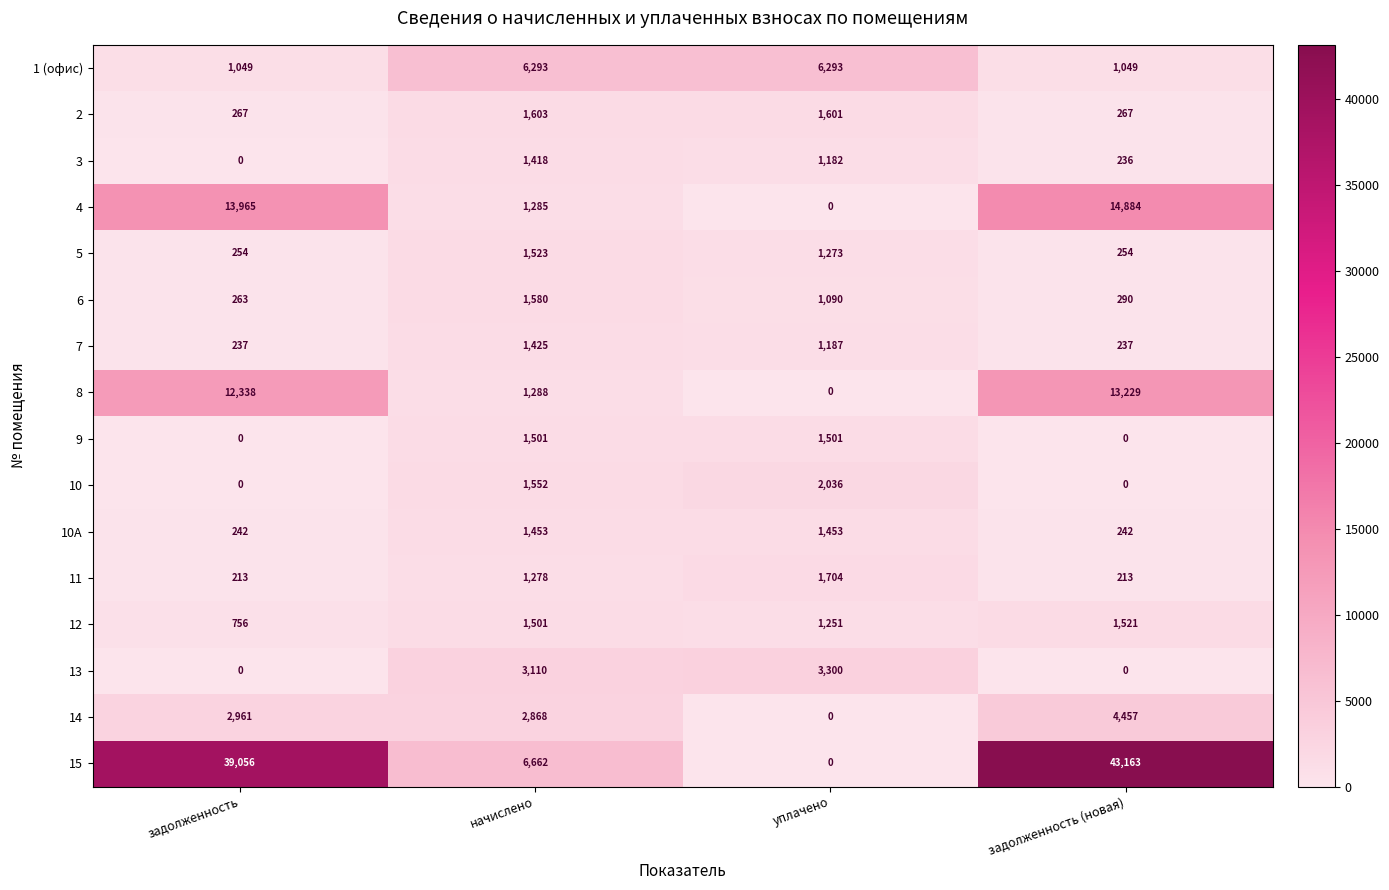

List the labels in order of 4 value, smallest first.

уплачено, начислено, задолженность, задолженность (новая)